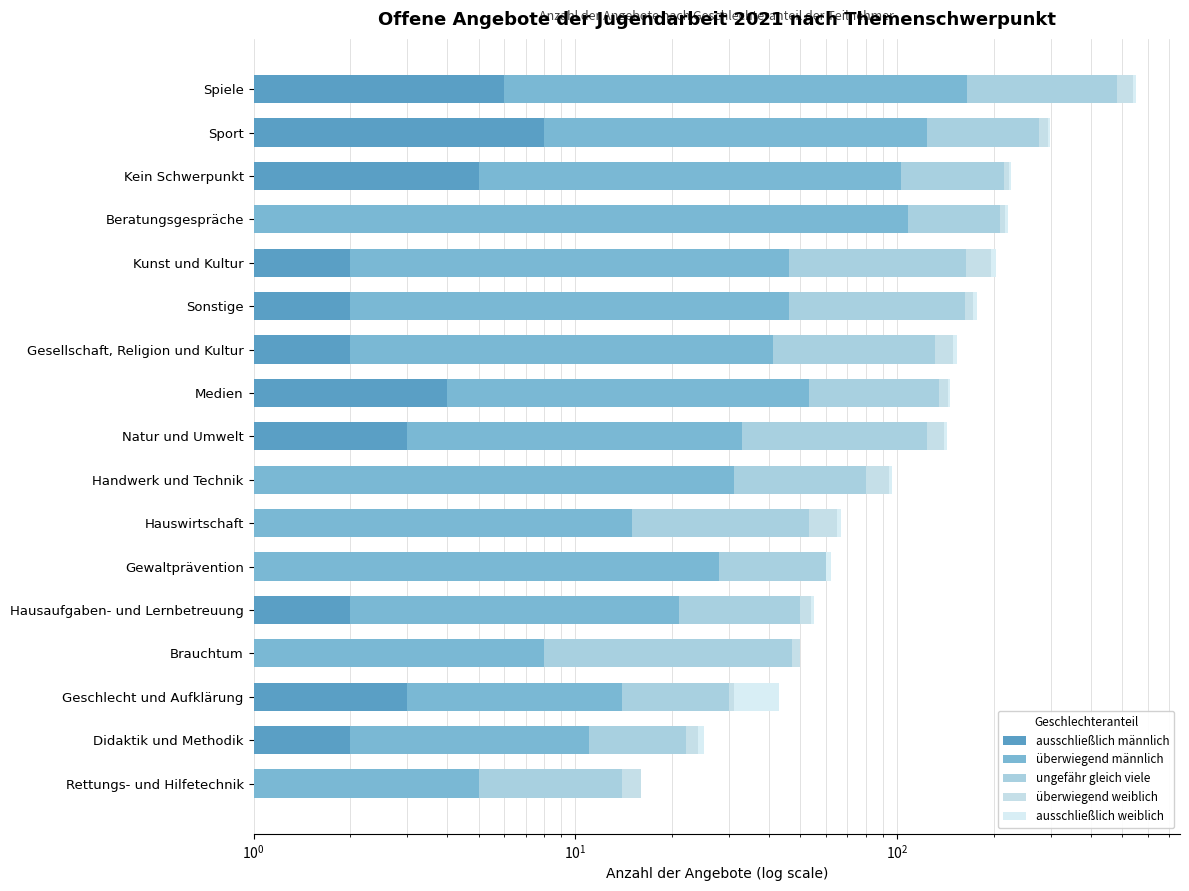

At how many categories does at least one series exceed 84?

8